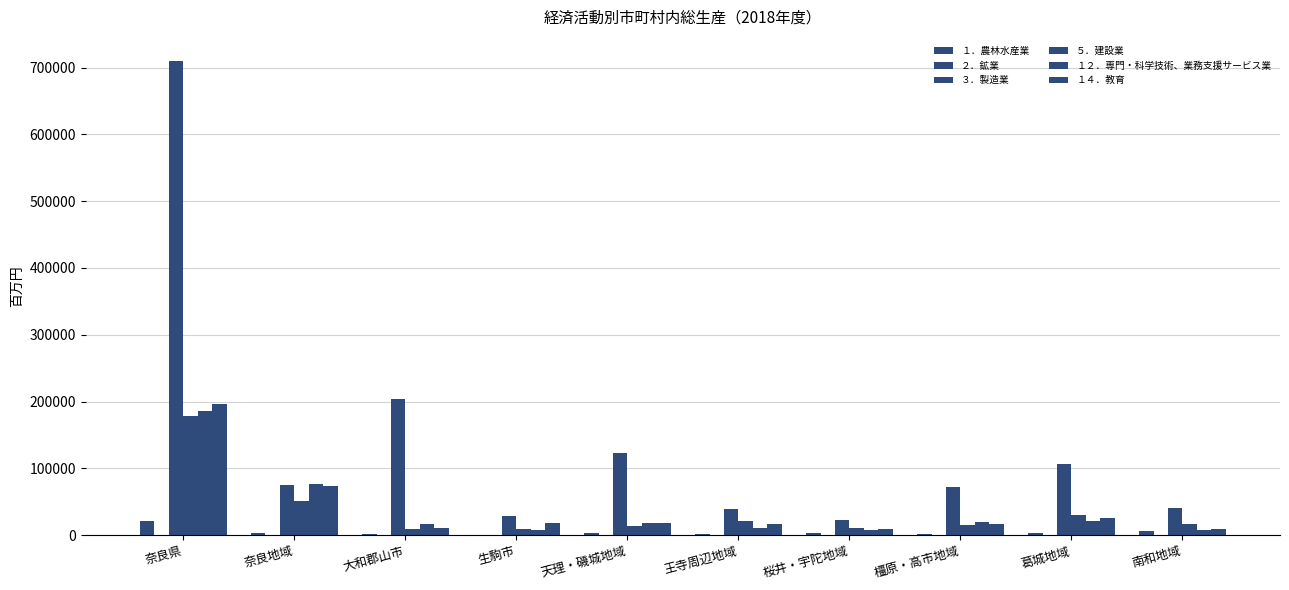

True or false: ２．鉱業 has a value of 396 at 奈良県.

False